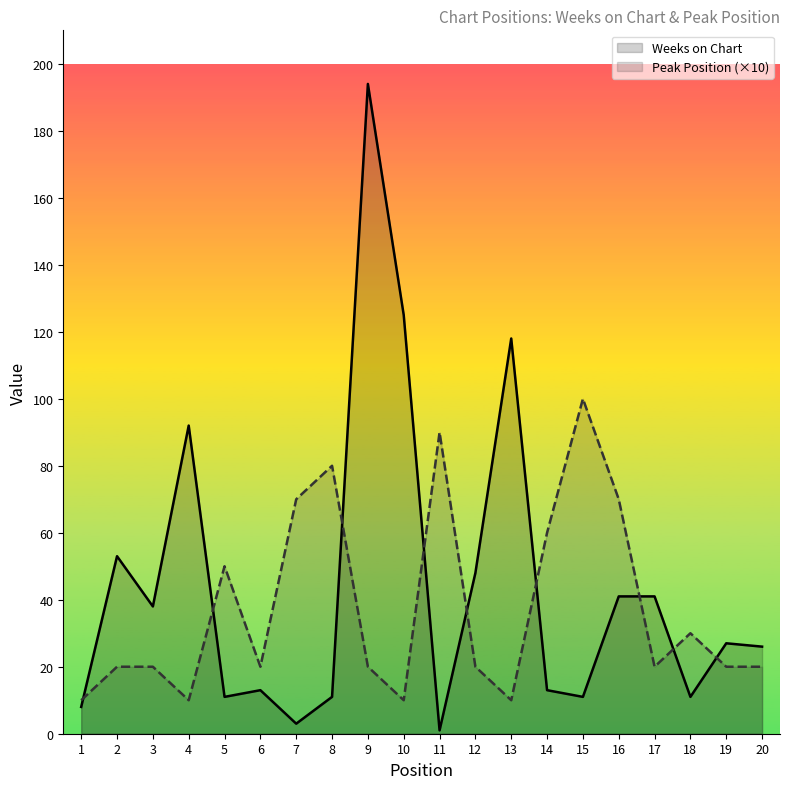

List the series in order of their overall mean, highest first.

Weeks on Chart, Peak Position (×10)